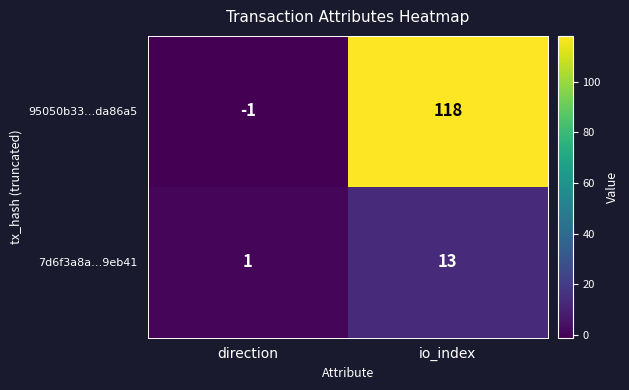

At how many categories does at least one series exceed 45?

1